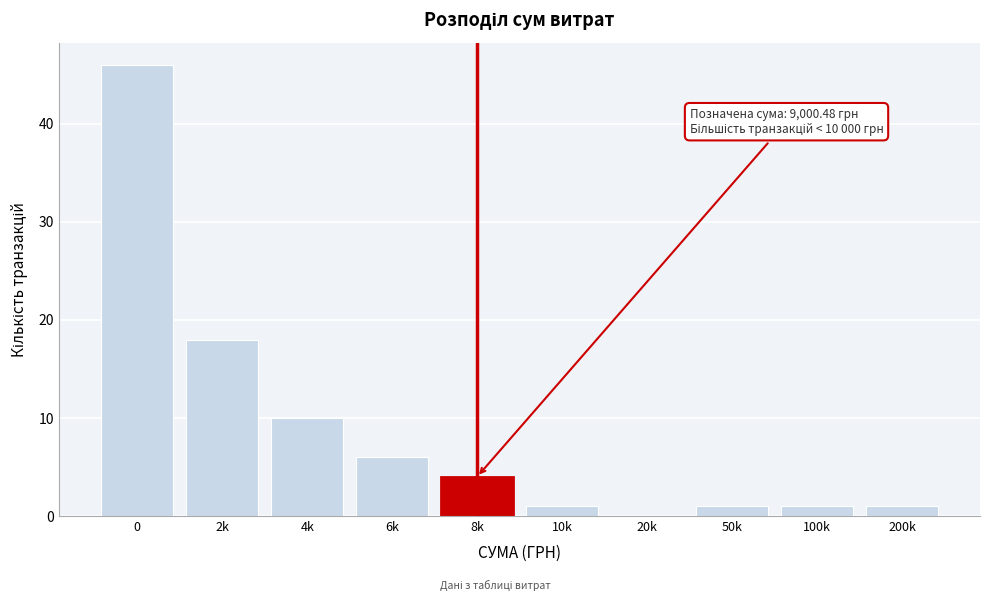

Reading left to right, extract all data points from this chart.

0=46	2k=18	4k=10	6k=6	8k=4	10k=1	20k=0	50k=1	100k=1	200k=1